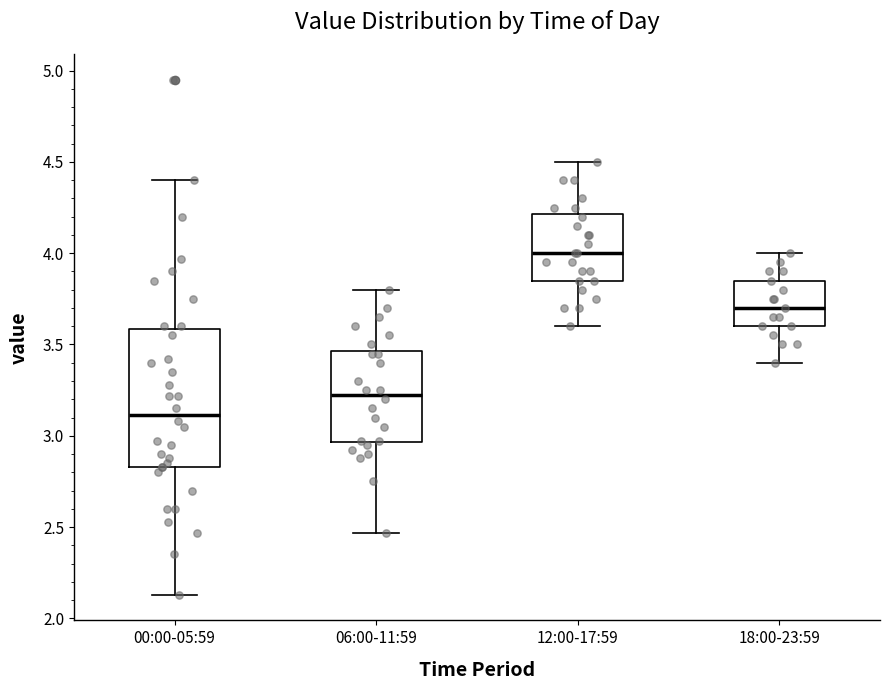

Where is the lower edge of the box for 12:00-17:59 on the y-axis? The values are not printed on the chart, so give them approximately, as read against the axis.

3.85